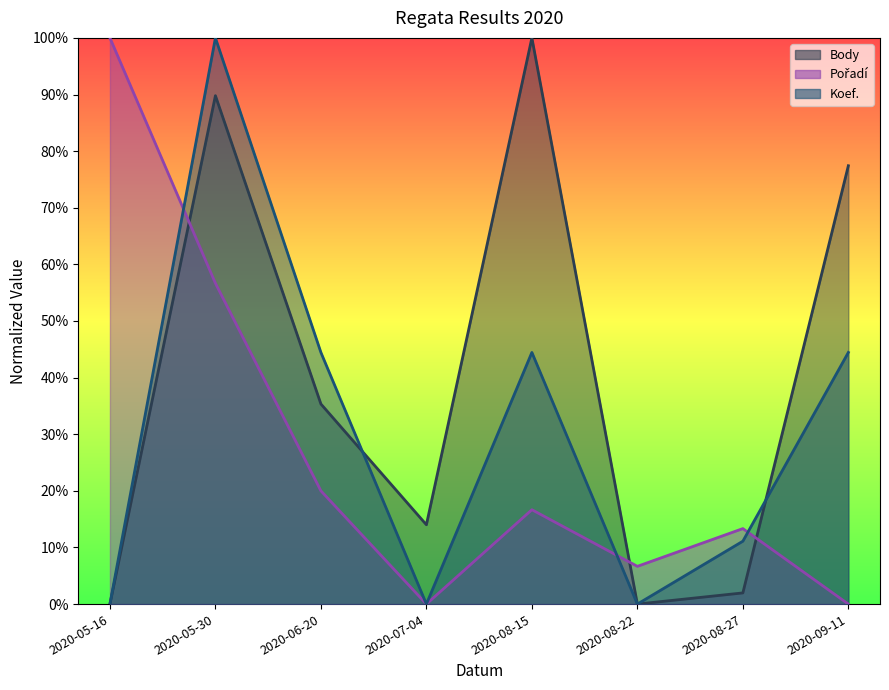

What is the difference between the Body values at 2020-08-22 and 2020-05-30?

89.8